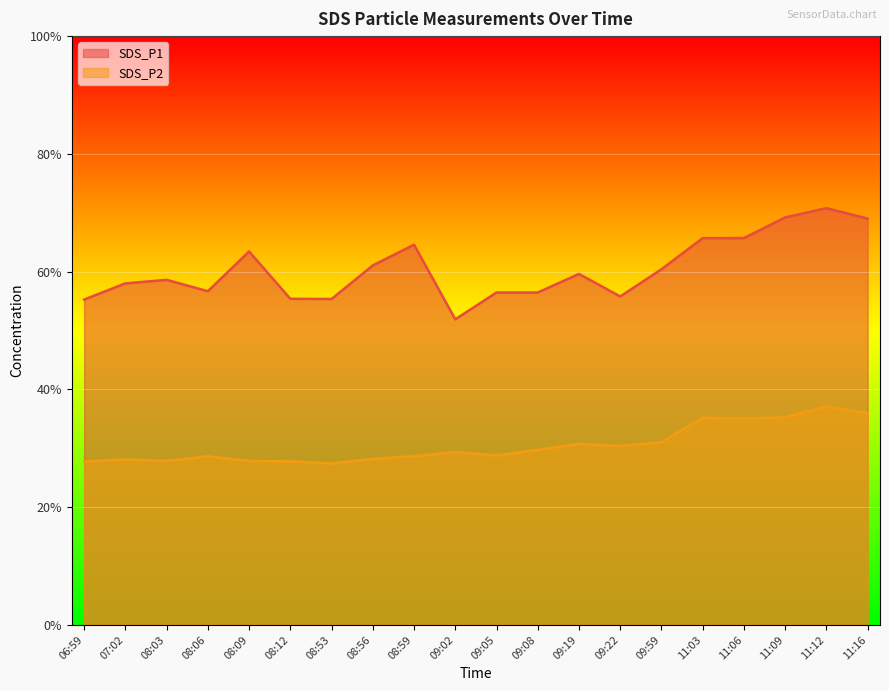

True or false: SDS_P2 and SDS_P1 cross at least once.

False